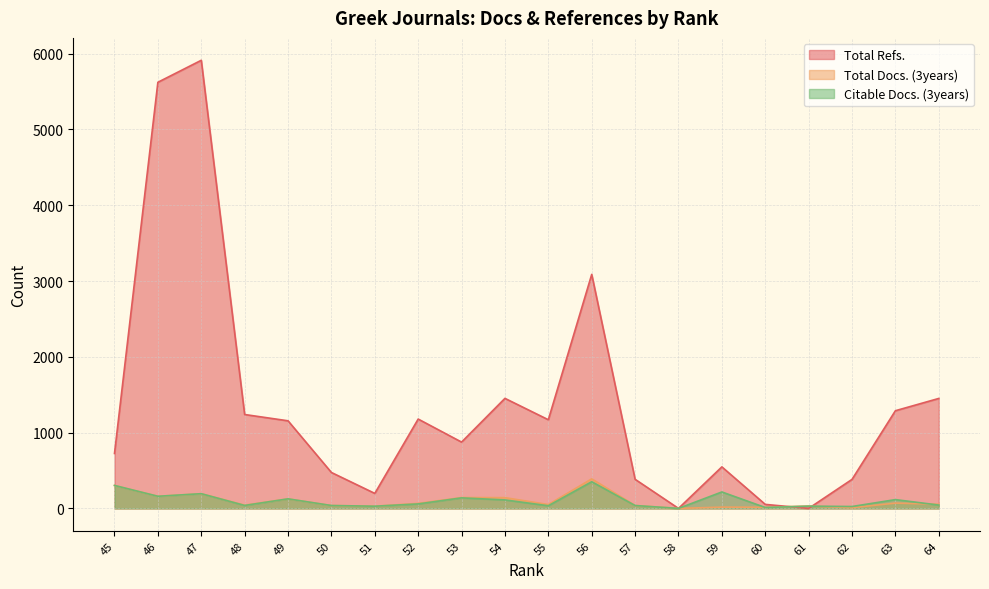

What is the difference between the highest and lowest values at 50?

436